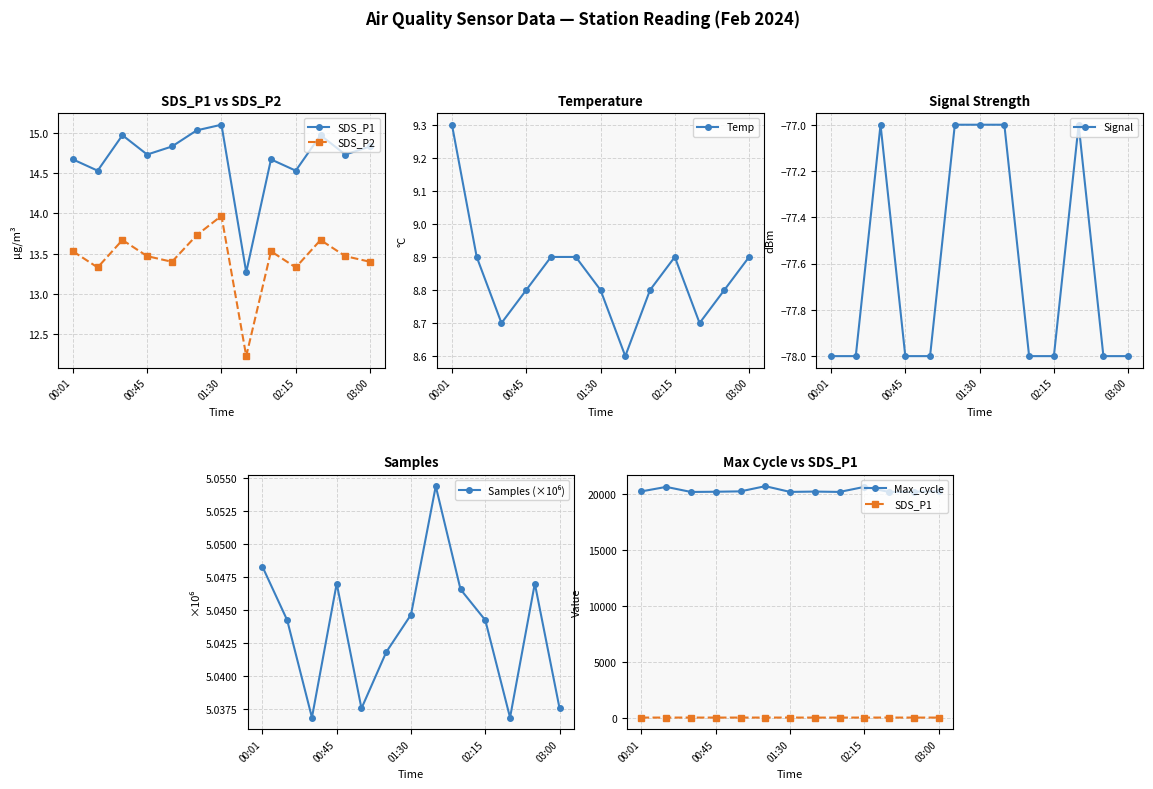

Is it true that Temp equals 8.9 at 02:15?

True